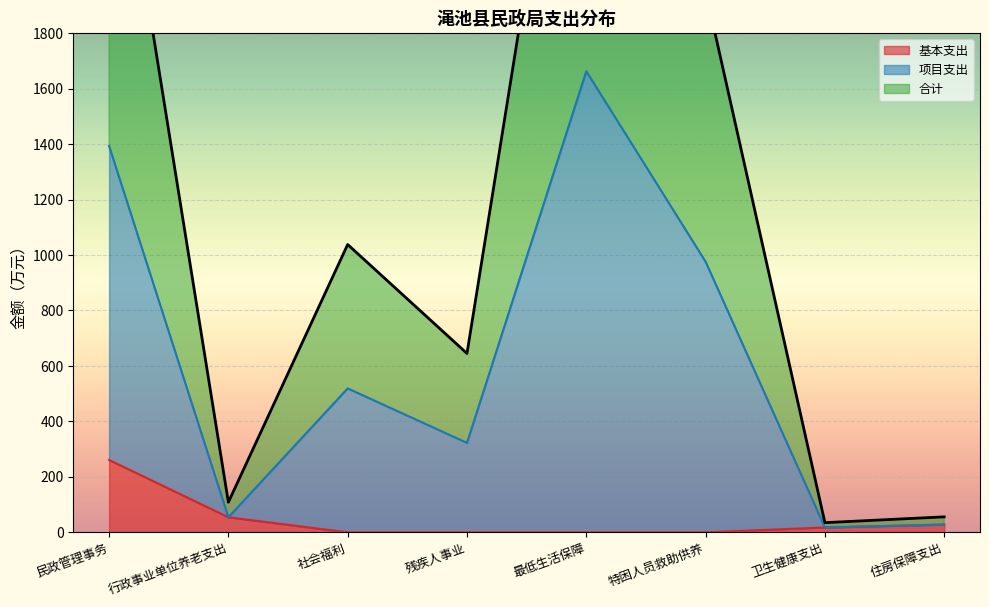

At how many categories does at least one series exceed 1066?

3